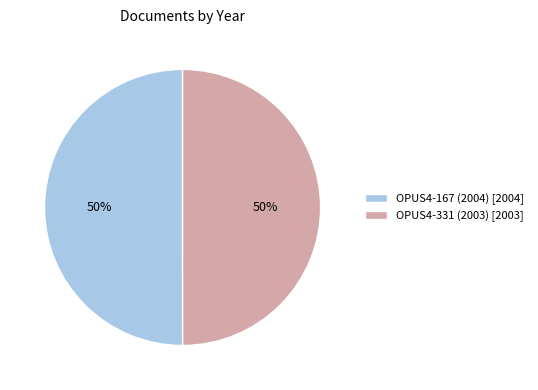

Approximately how many times larger is the value at OPUS4-167 (2004) [2004] compared to OPUS4-331 (2003) [2003]?

1.0